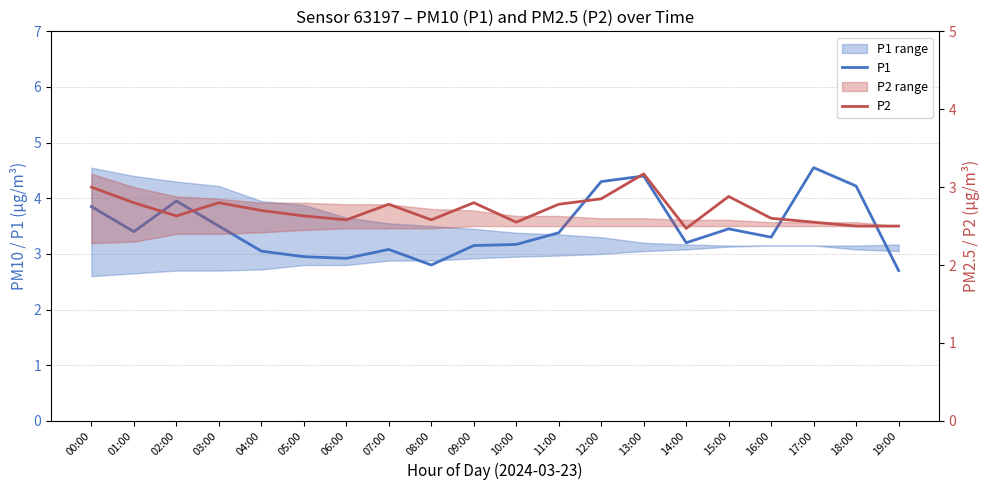

What is the sum of the P1 values at 15:00 and 10:00?

6.6